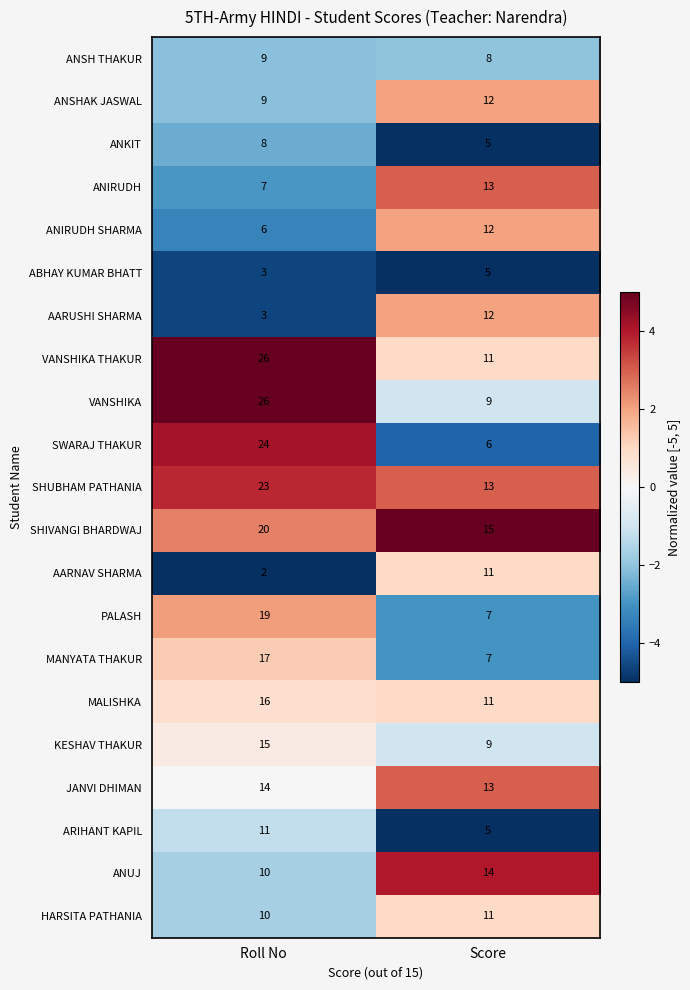

Which series has the largest total across all categories?

VANSHIKA THAKUR